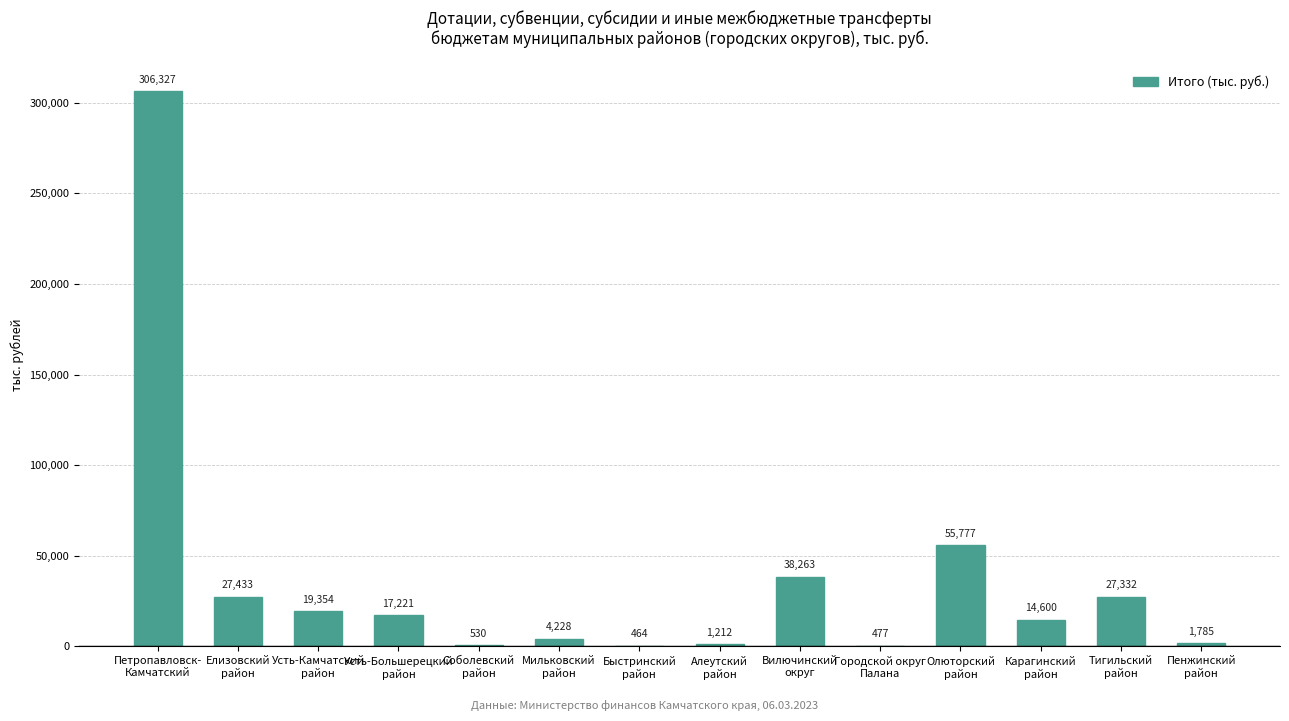

What is the greatest value displayed?

306327.3